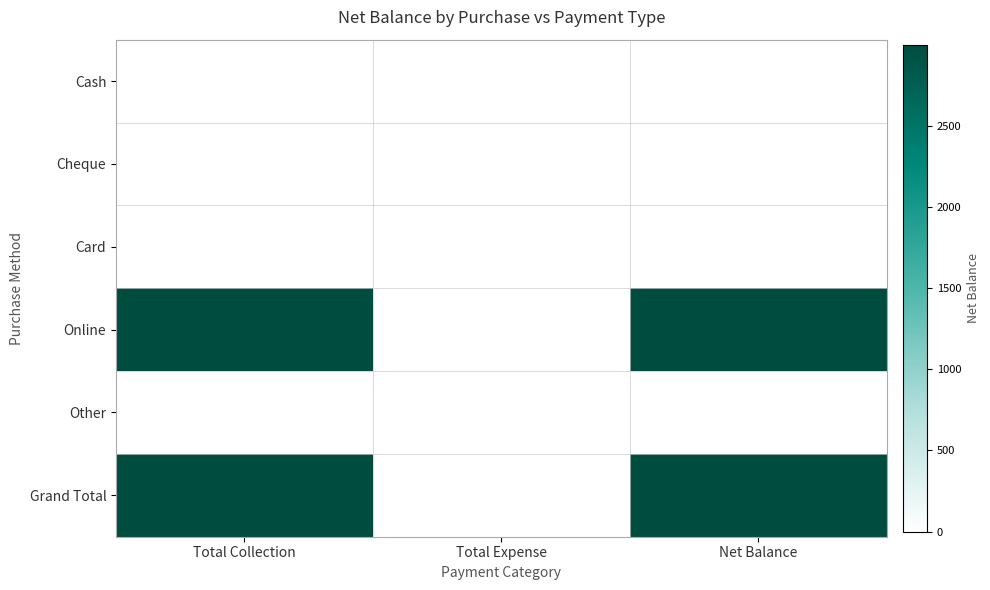

The value of Grand Total at Total Collection is 4710. True or false?

False